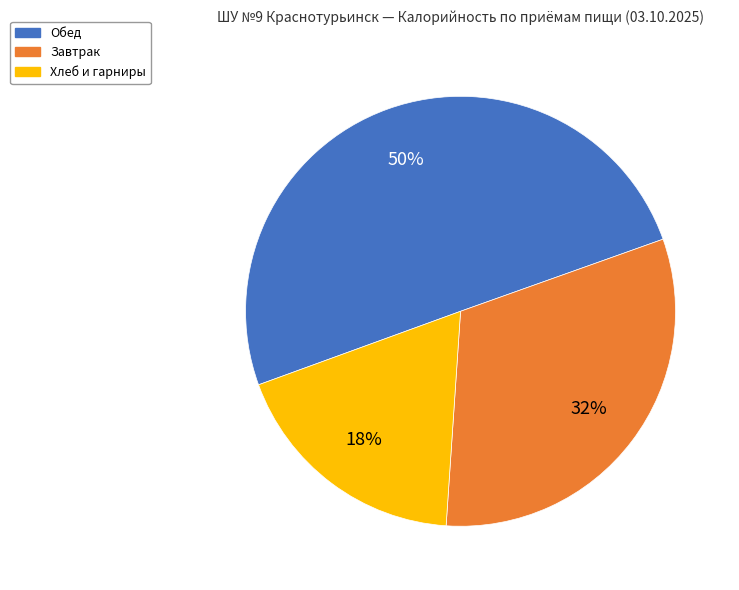

Is the sum of Обед and Хлеб и гарниры greater than half?

Yes